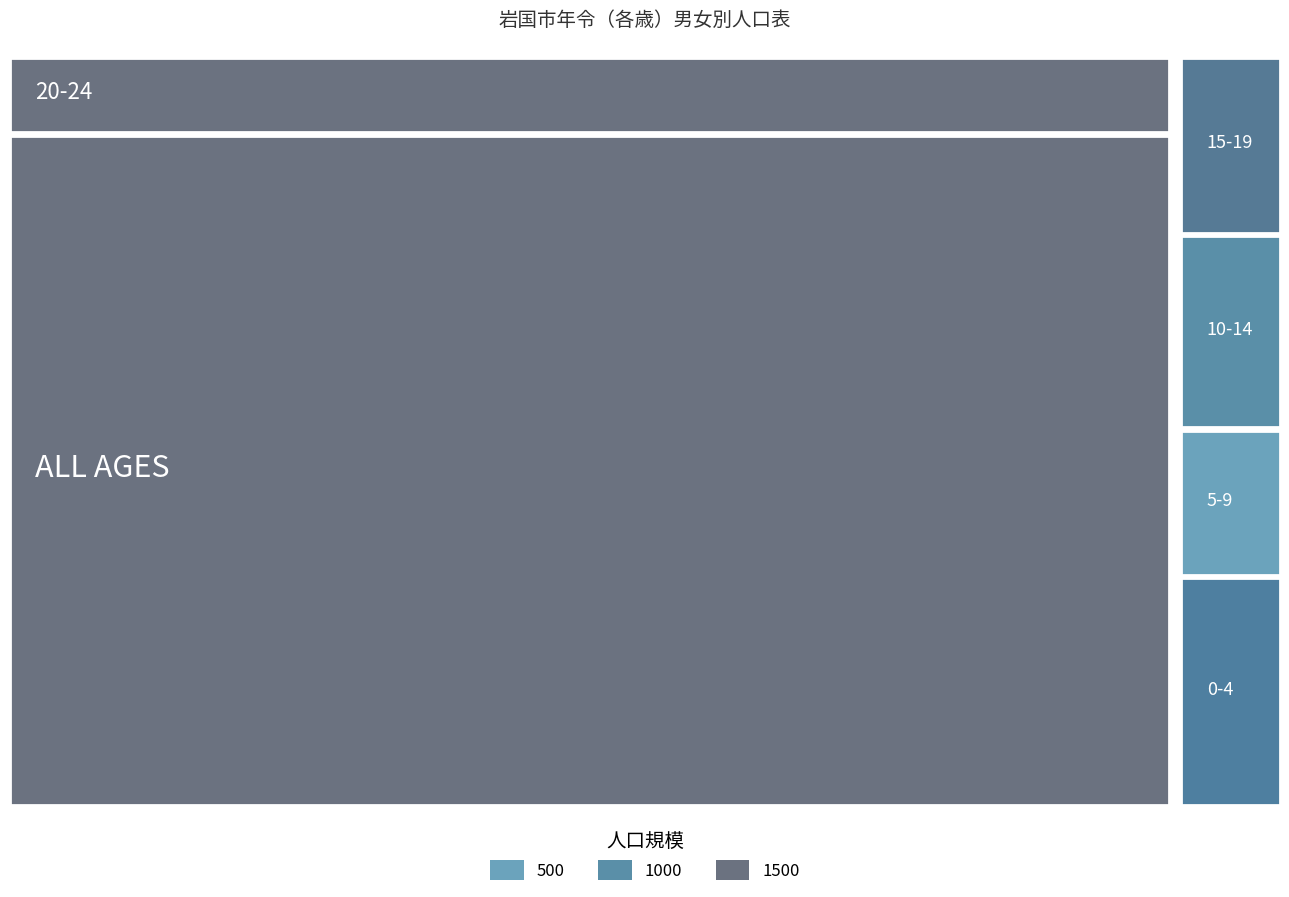

How many distinct data groups are displayed?

3